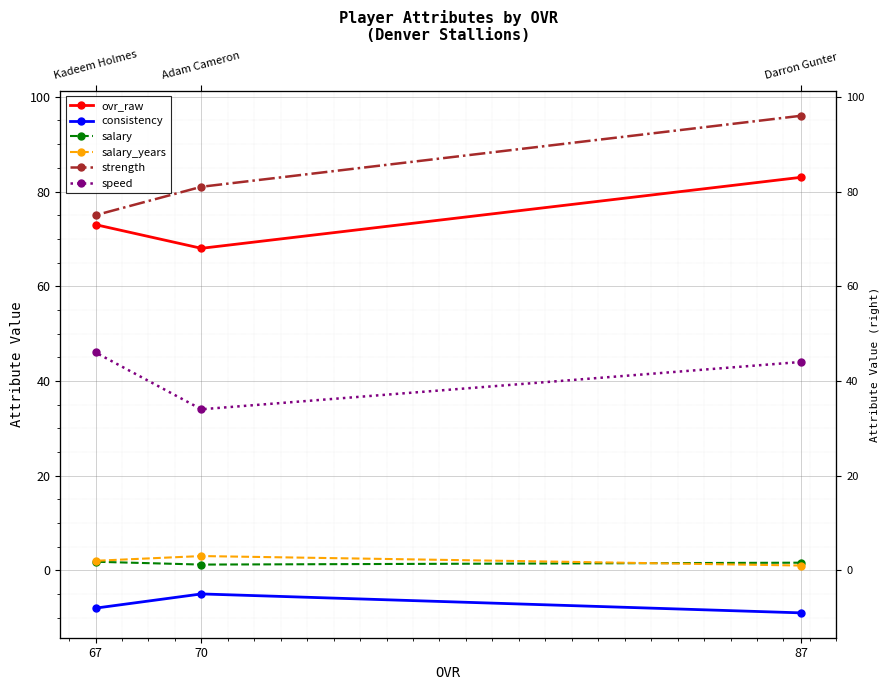

What is the maximum value for consistency?

-5.0